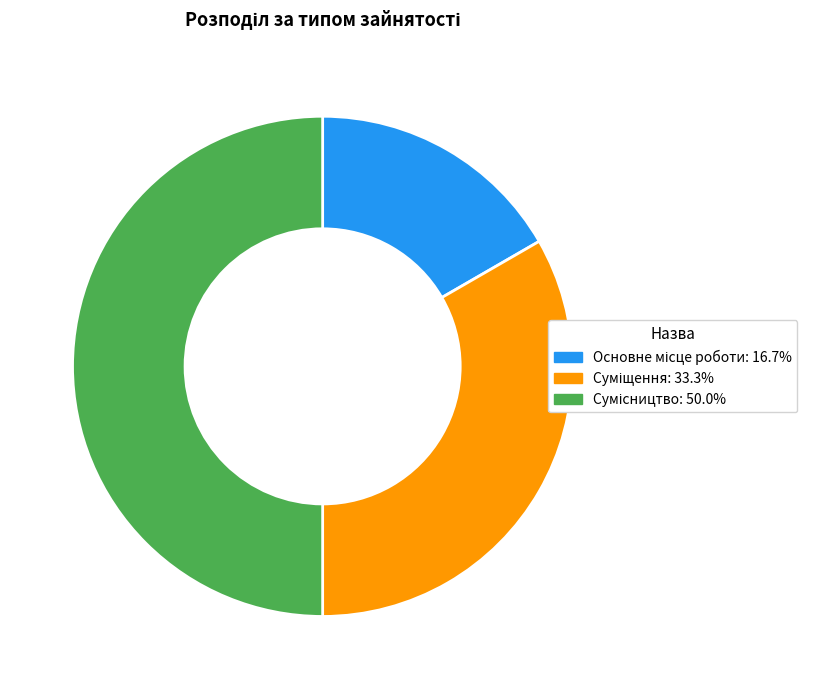

How many slices are in this pie chart?

3